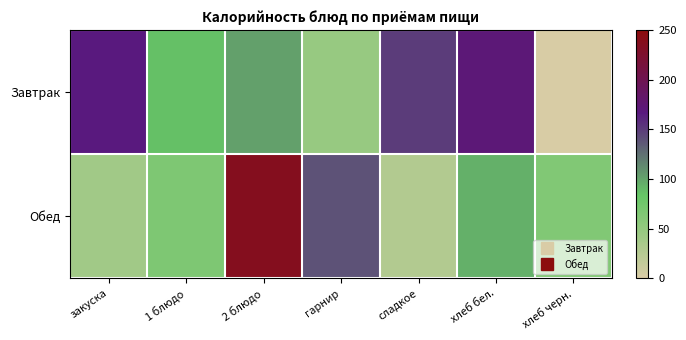

Reading left to right, what are all the values shown in this chart?

Завтрак: закуска=167.2	1 блюдо=86.0	2 блюдо=102.0	гарнир=47.0	сладкое=150.0	хлеб бел.=172.8	хлеб черн.=0.0
Обед: закуска=40.4	1 блюдо=66.0	2 блюдо=236.6	гарнир=139.4	сладкое=27.9	хлеб бел.=94.4	хлеб черн.=63.6